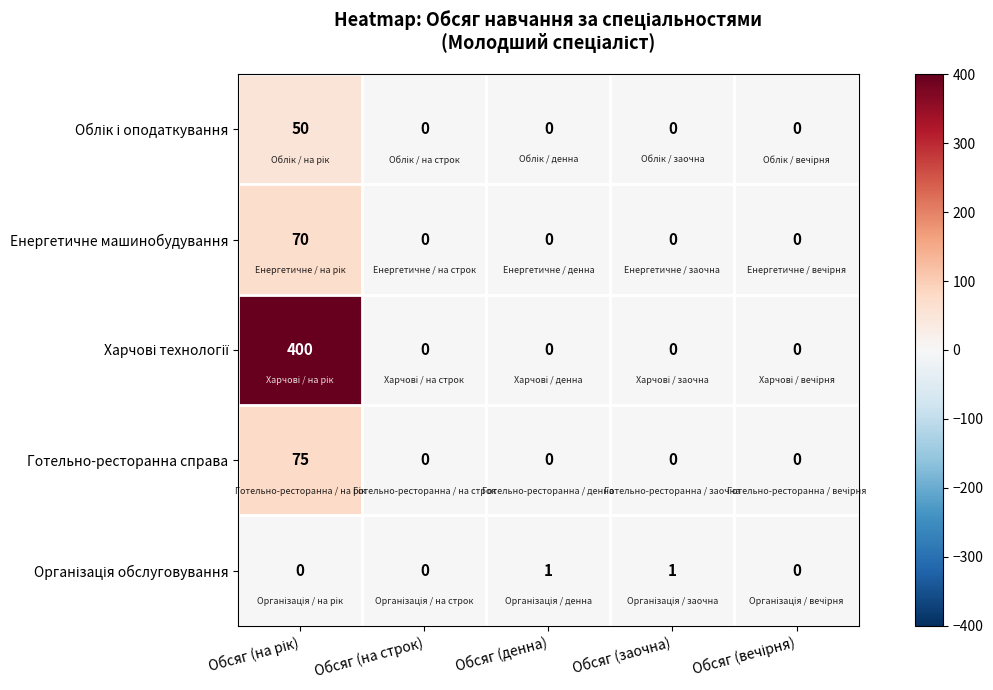

At how many categories does at least one series exceed 205?

1